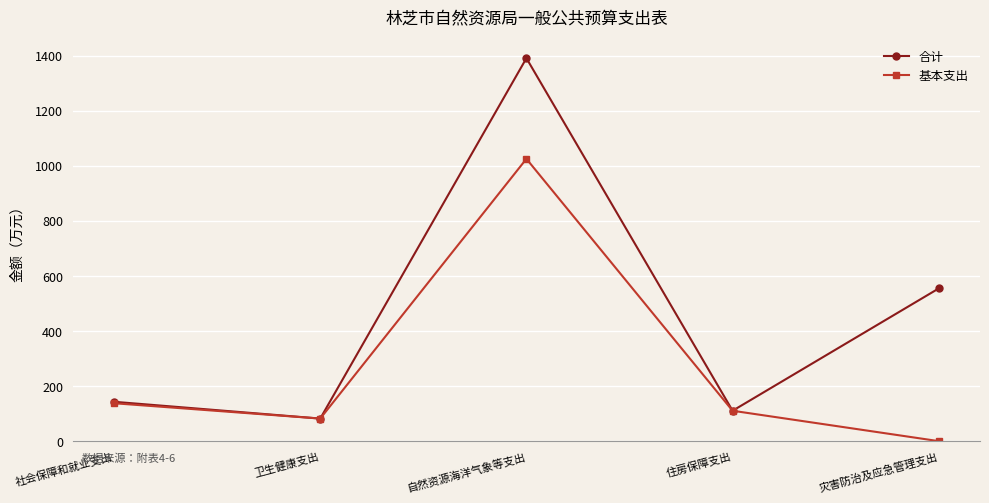

What position from the right is 灾害防治及应急管理支出?

1